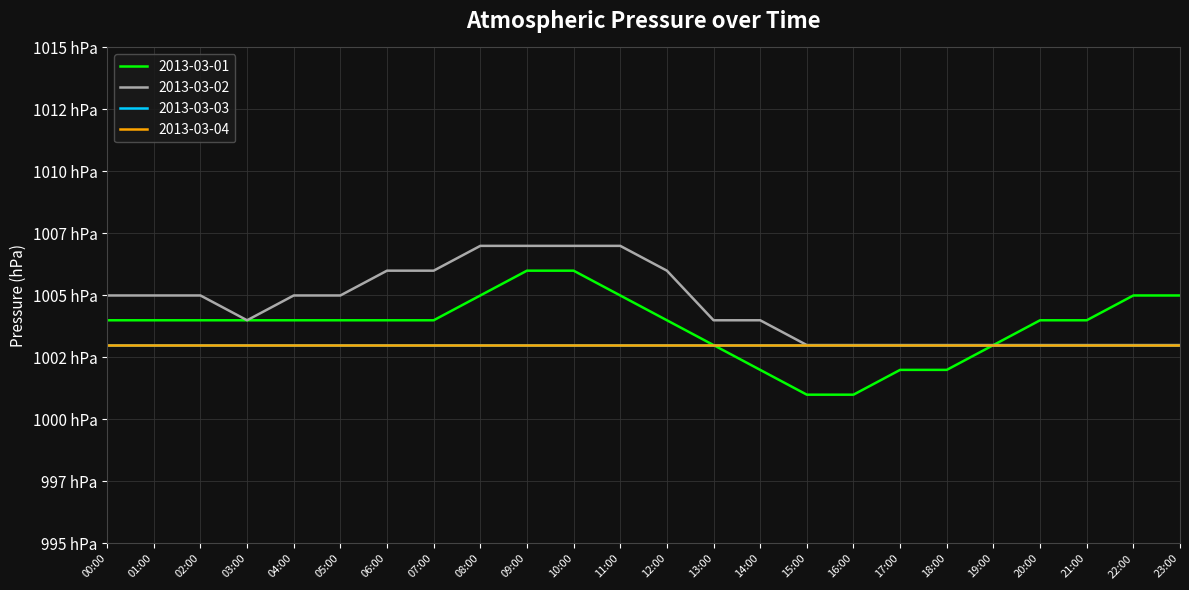

Does the chart display data point markers on the line(s)?

No